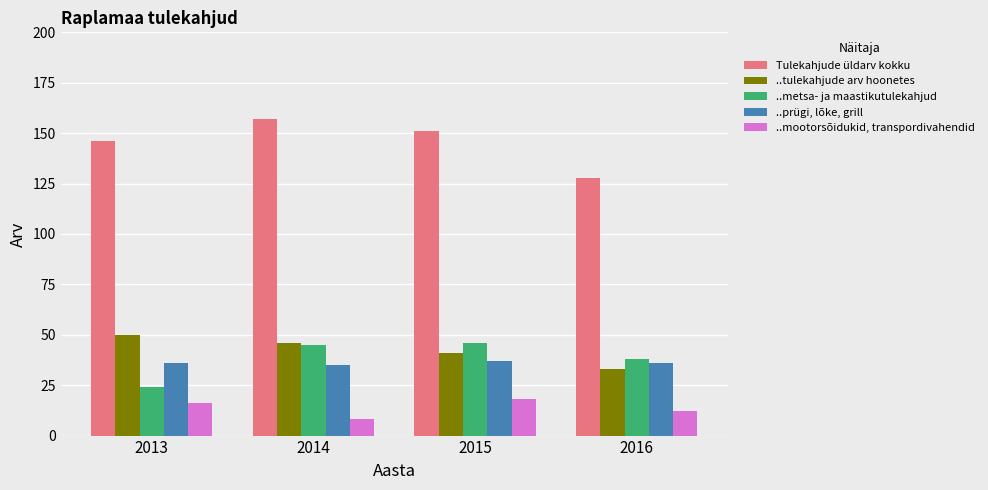

What is the value of the ..tulekahjude arv hoonetes bar at the 2nd from the left?

46